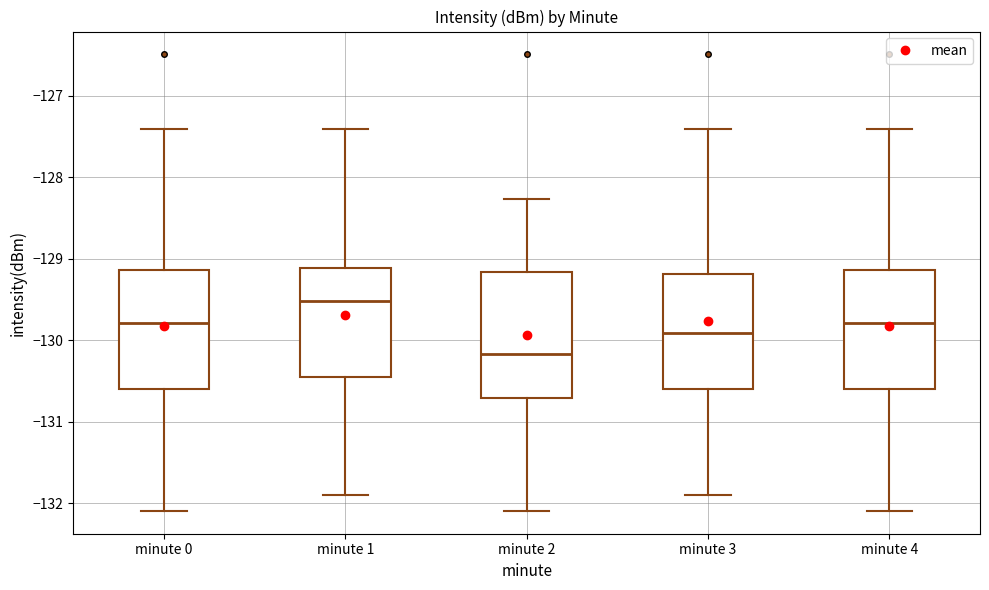

Reading left to right, transcribe this box plot: for each box, give where its median line is, the range the box spans, and where its two whiskers end, as read against the y-axis. The values are not printed on the chart, so give them approximately, as read against the axis.

minute 0: median -129.8, box -130.6 to -129.1, whiskers -132.1 to -127.4
minute 1: median -129.5, box -130.4 to -129.1, whiskers -131.9 to -127.4
minute 2: median -130.2, box -130.7 to -129.2, whiskers -132.1 to -128.3
minute 3: median -129.9, box -130.6 to -129.2, whiskers -131.9 to -127.4
minute 4: median -129.8, box -130.6 to -129.1, whiskers -132.1 to -127.4